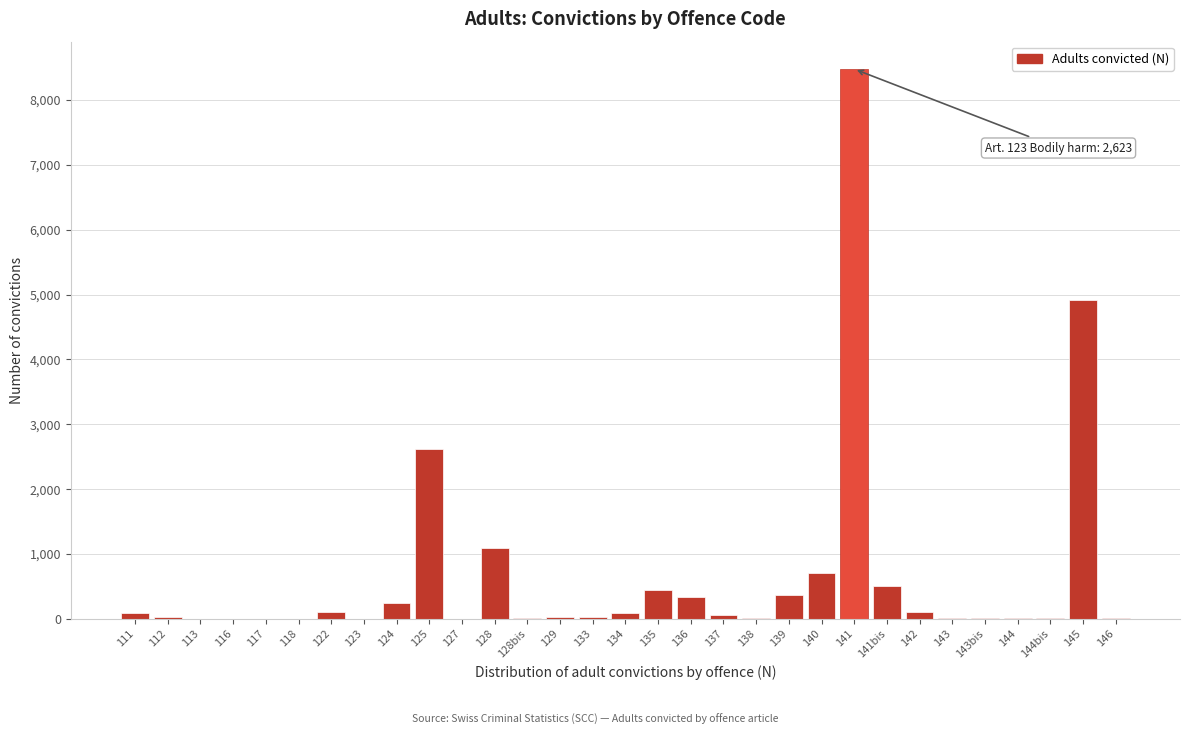

What is the sum of all values?

20316